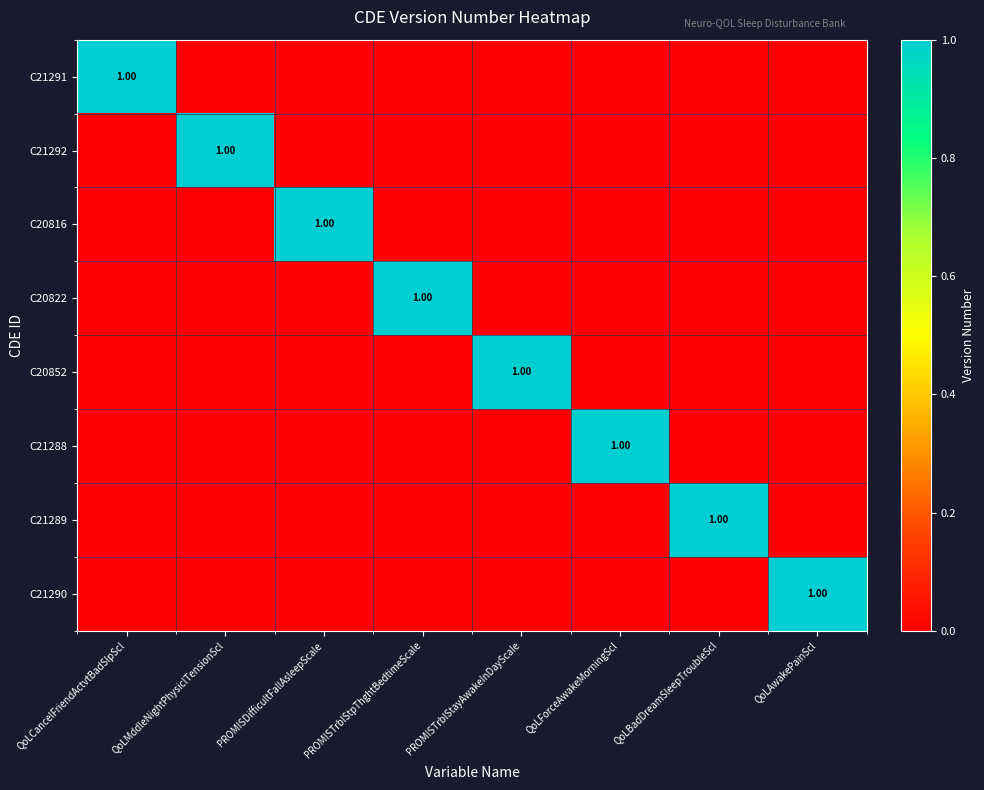

Which series has the largest range (max minus min)?

C21291